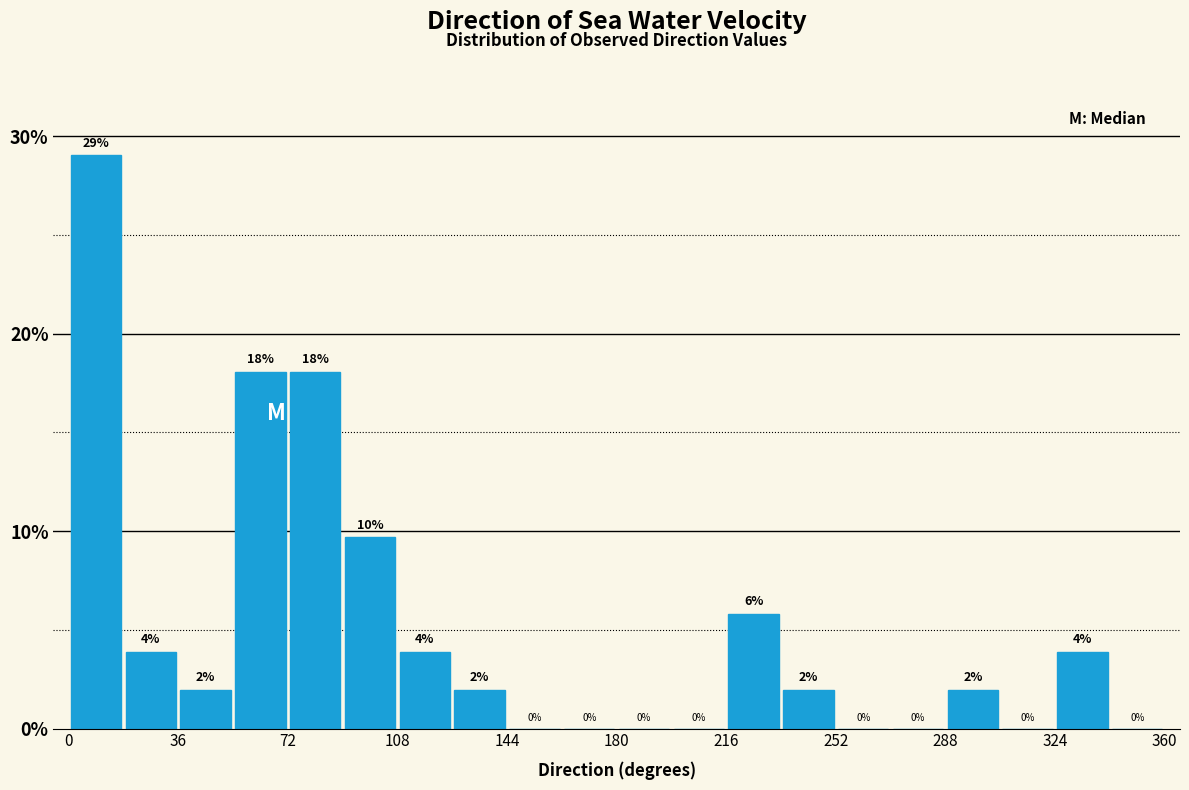

Read against the x-axis, roughly where is the centre of the tallest bar?

10